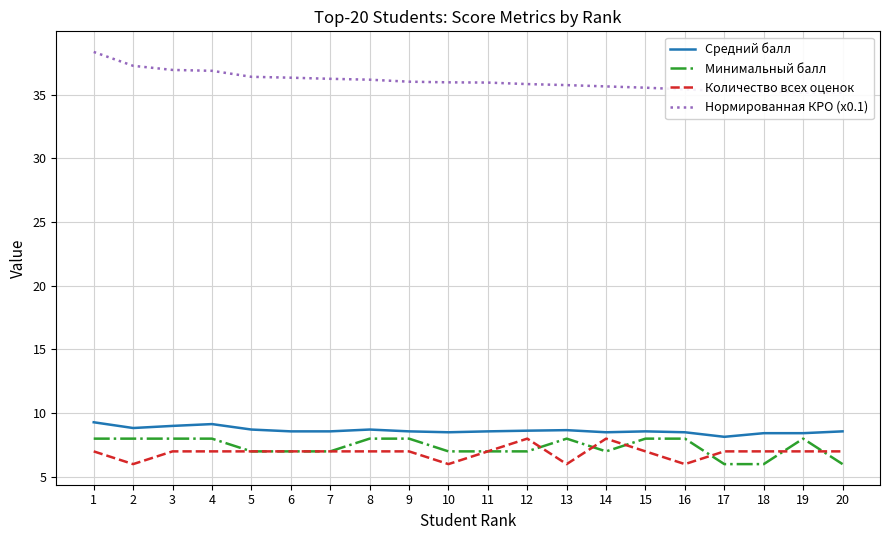

Which series has the largest range (max minus min)?

Нормированная КРО (x0.1)